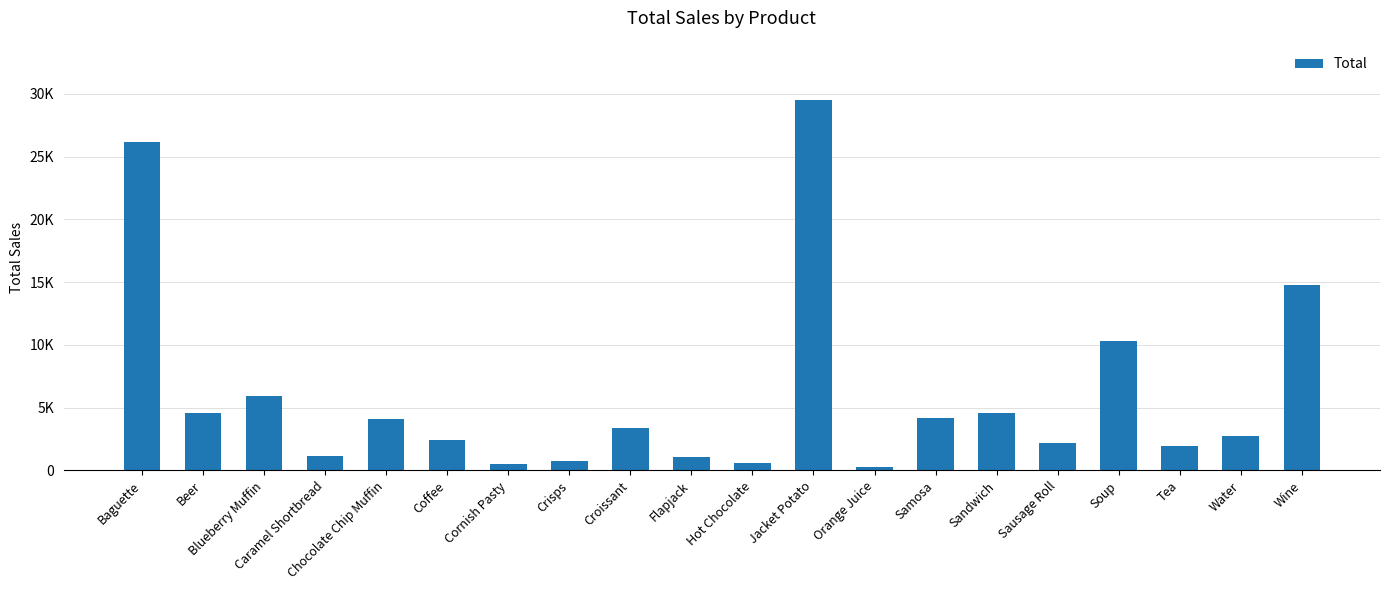

Rank the categories by value from lowest to highest.

Orange Juice, Cornish Pasty, Hot Chocolate, Crisps, Flapjack, Caramel Shortbread, Tea, Sausage Roll, Coffee, Water, Croissant, Chocolate Chip Muffin, Samosa, Beer, Sandwich, Blueberry Muffin, Soup, Wine, Baguette, Jacket Potato